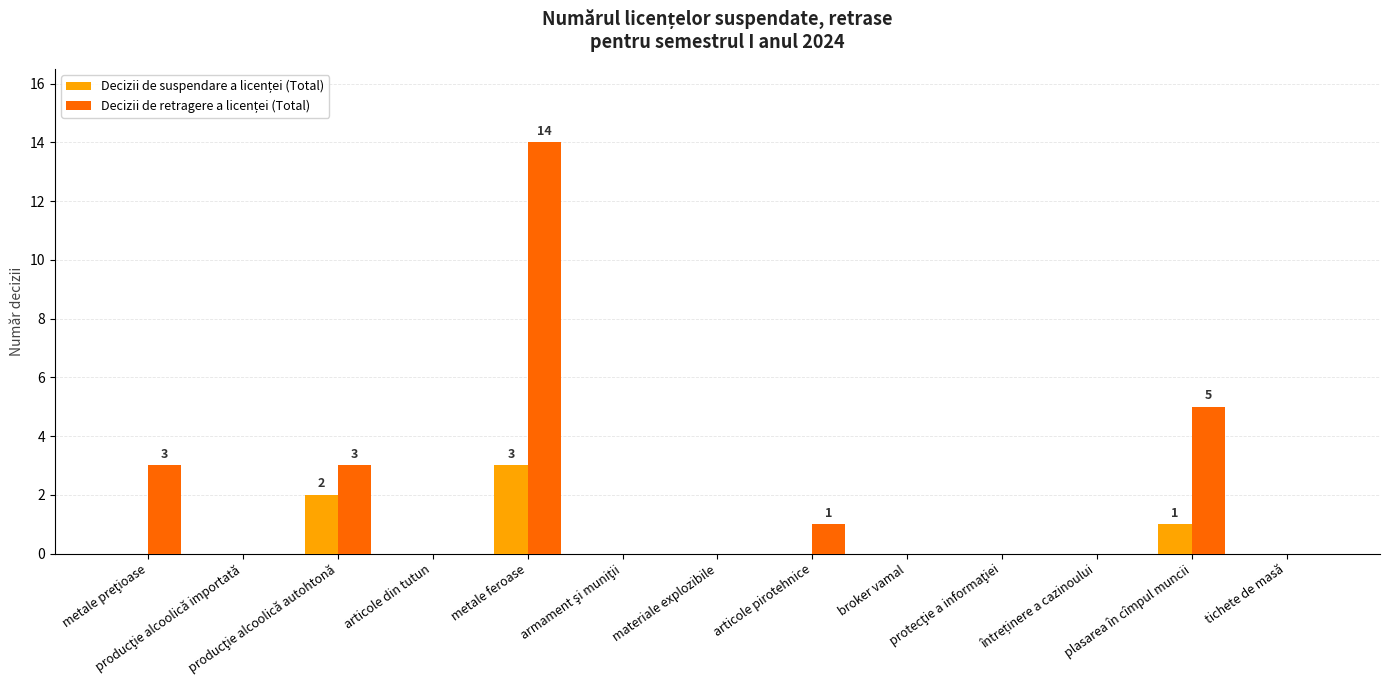

What is the maximum value shown in the chart?

14